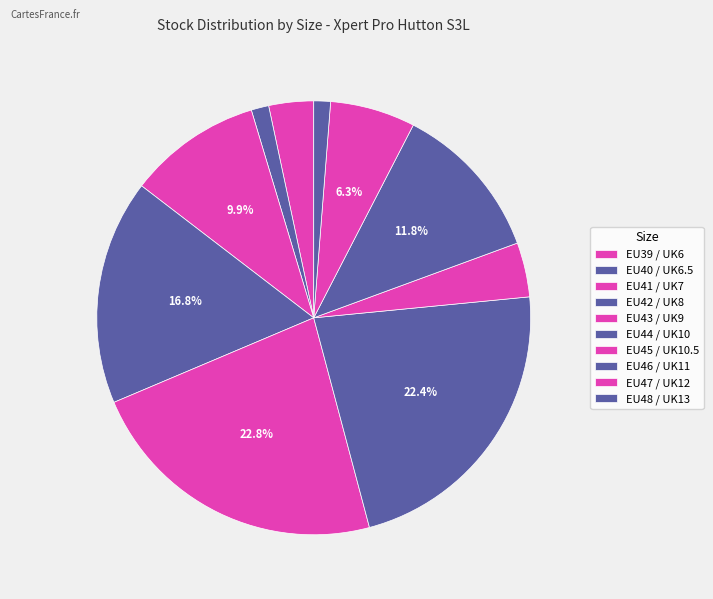

To the nearest percent, what percentage of the pie is EU45 / UK10.5?

4%